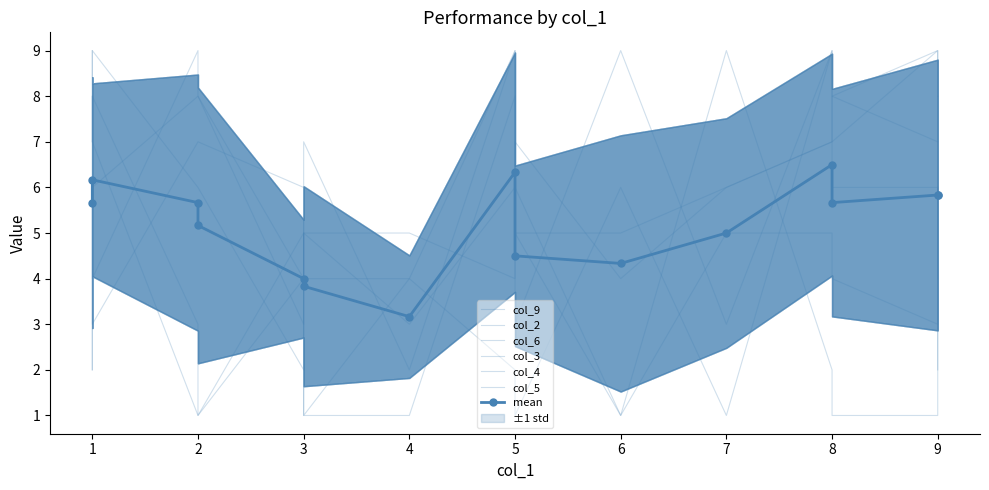

What are all the series names shown in the legend?

col_9, col_2, col_6, col_3, col_4, col_5